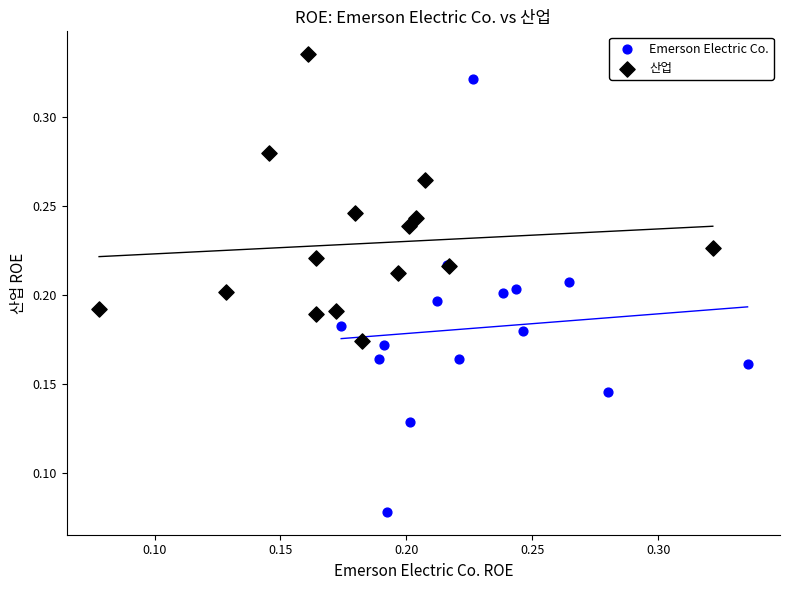

Which series reaches the maximum Y coordinate?

산업